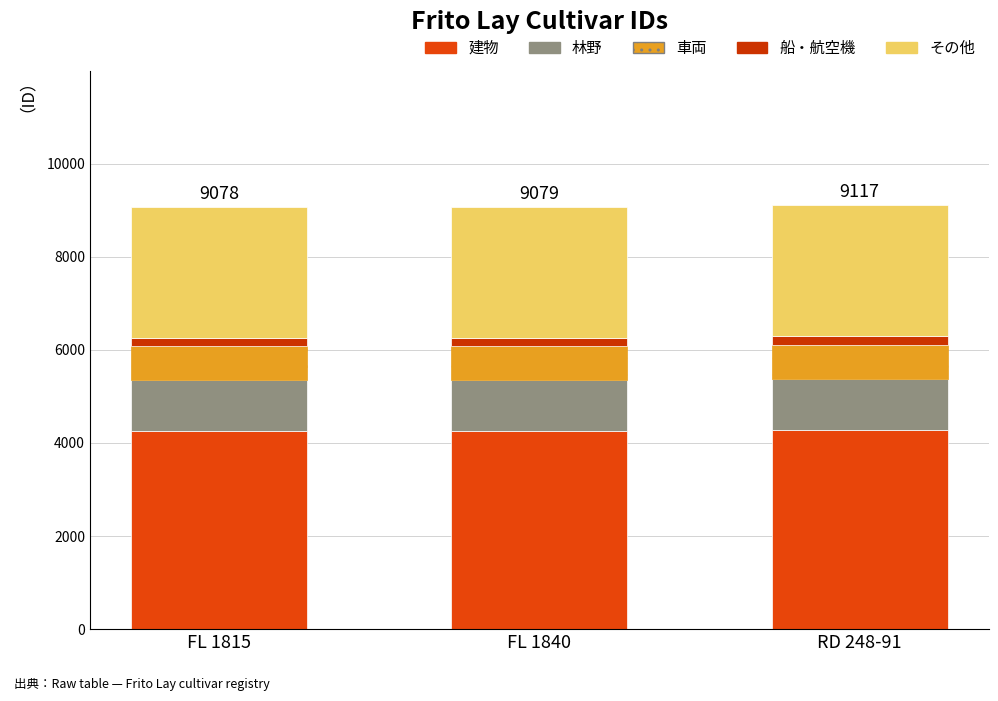

How many values in the 建物 series exceed 4267?

1